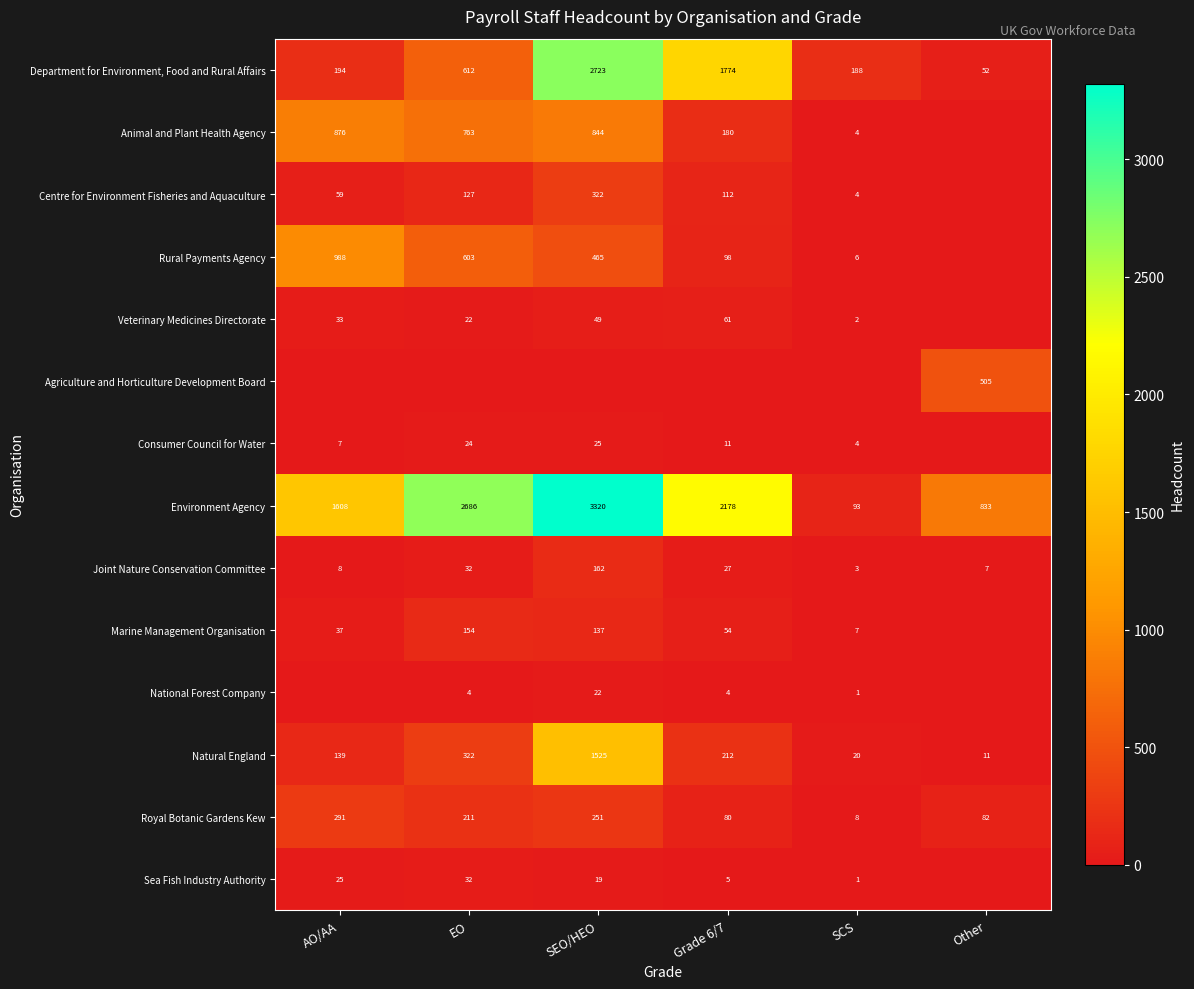

The row_0 series shows 612 at EO. True or false?

True